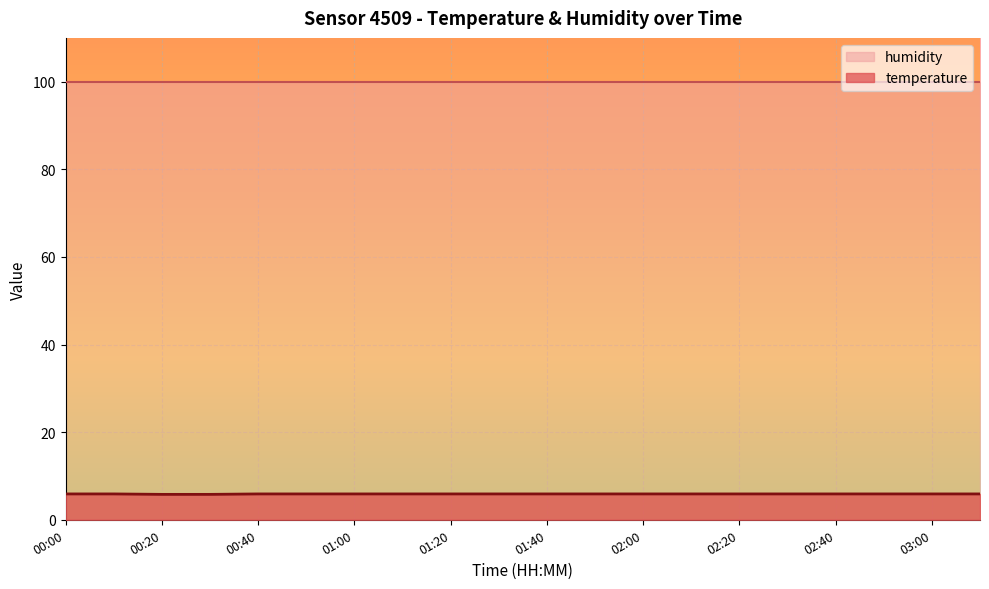

What is the greatest value displayed?

99.9